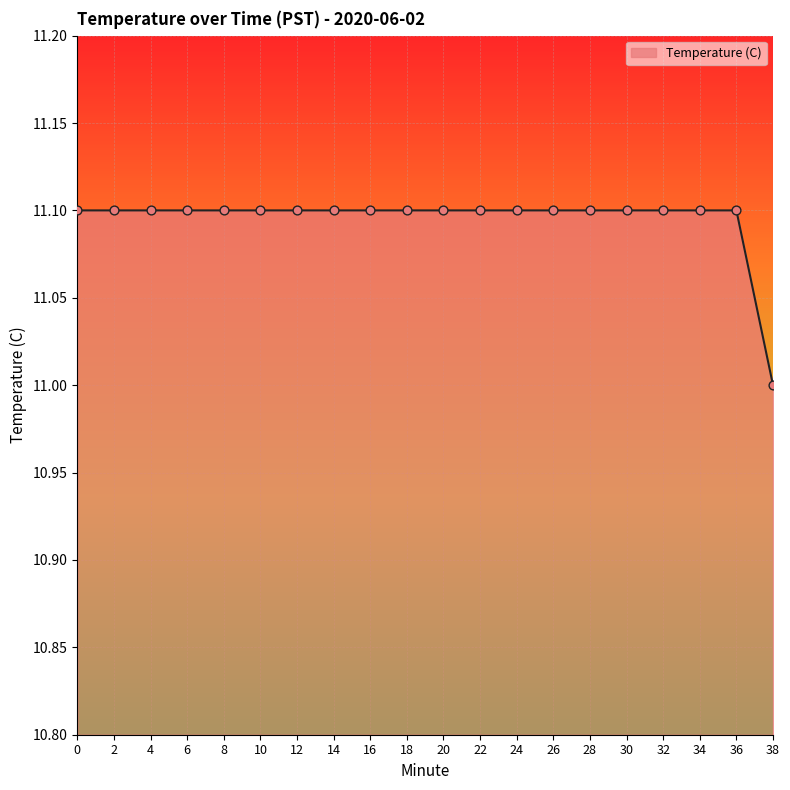

What is the ratio of the value at 0 to the value at 38?

1.0